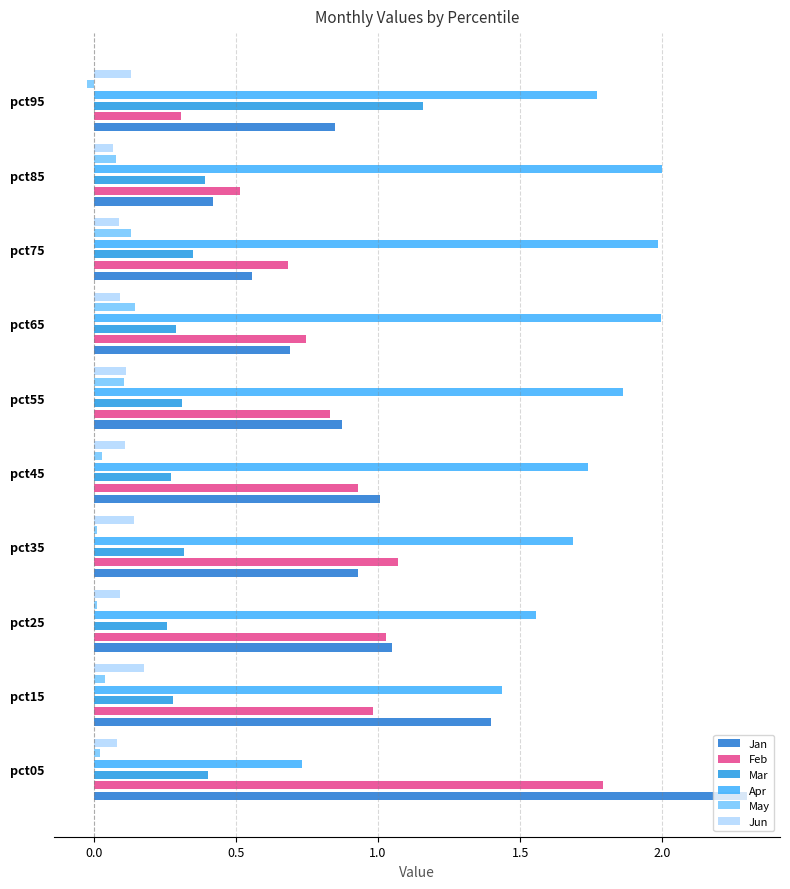

How many distinct data groups are displayed?

6